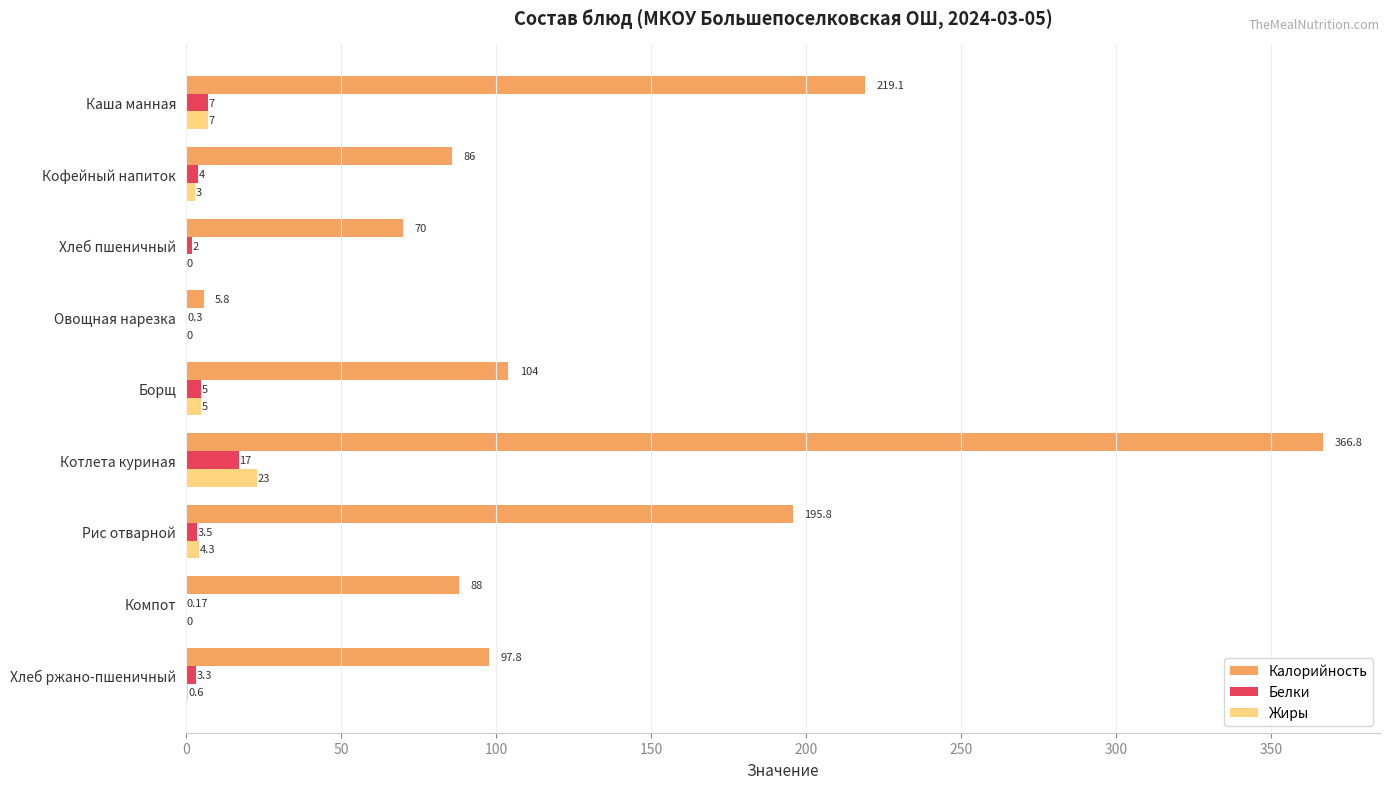

Where is Белки nearest to the value 8?

Каша манная